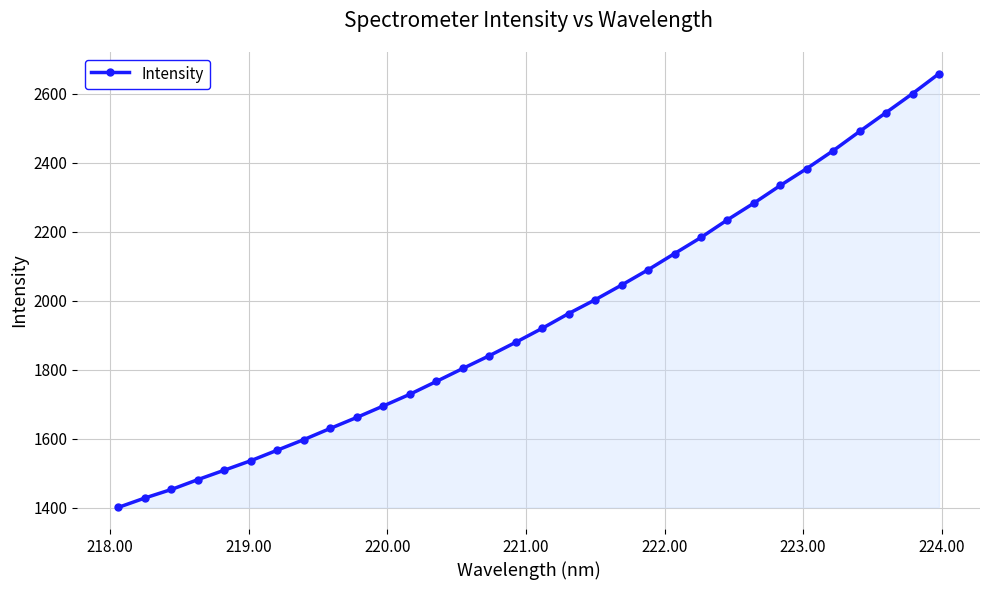

What is the greatest value displayed?

2658.5